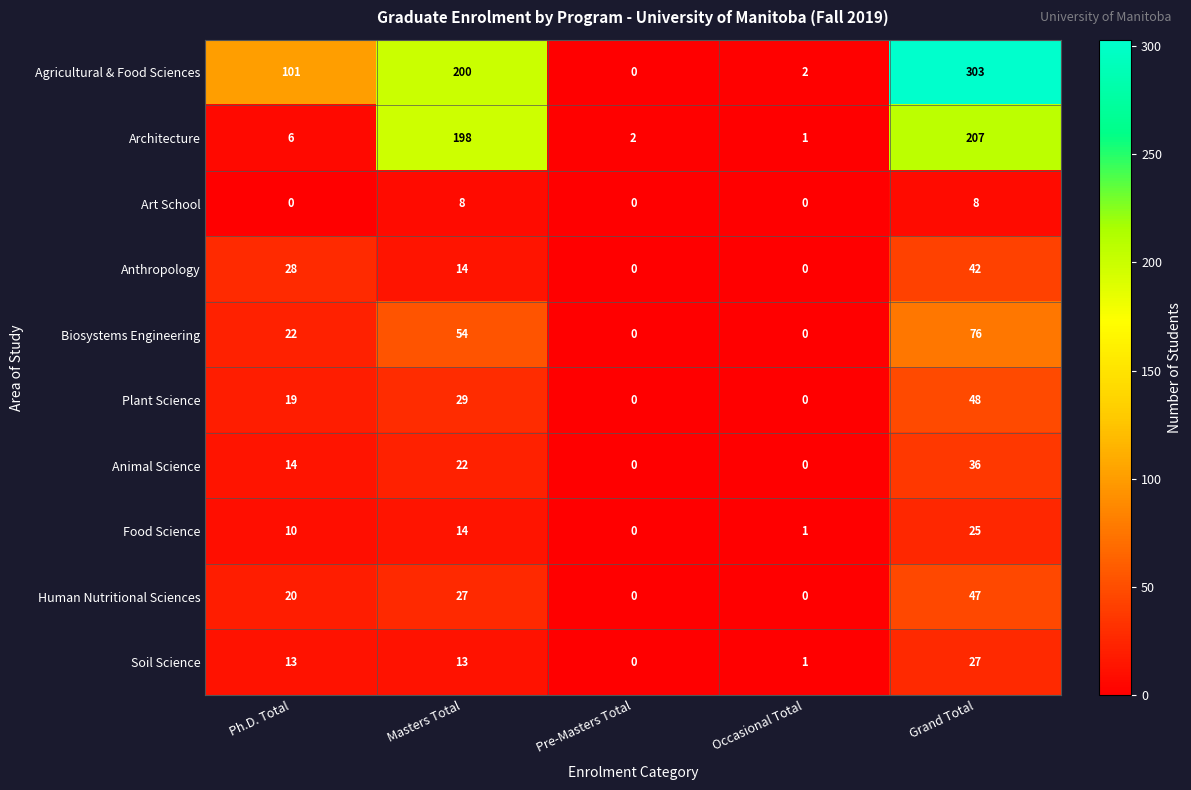

What is the spread (max minus min) of values at Pre-Masters Total?

2